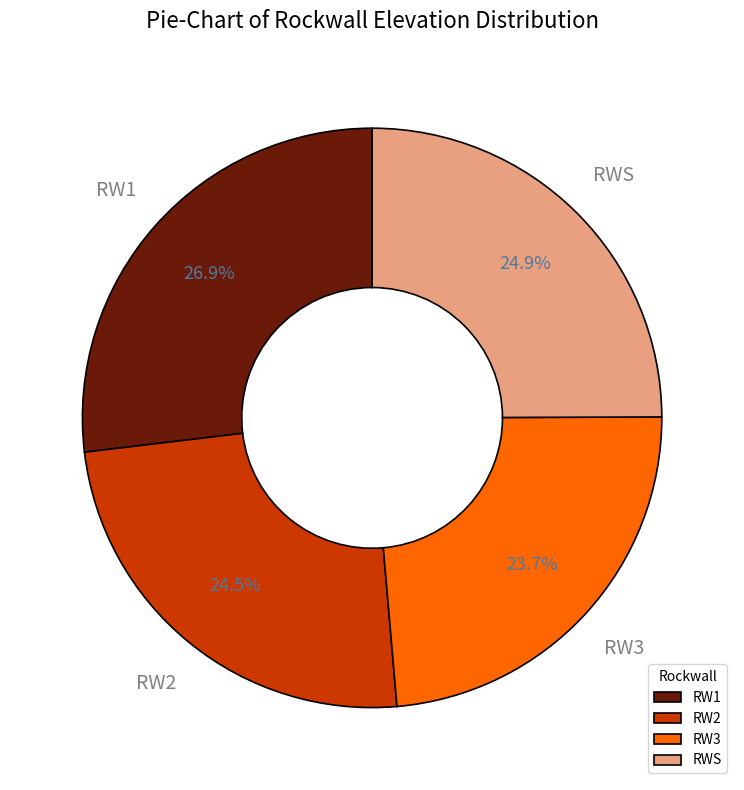

True or false: RW3 accounts for 17% of the total.

False